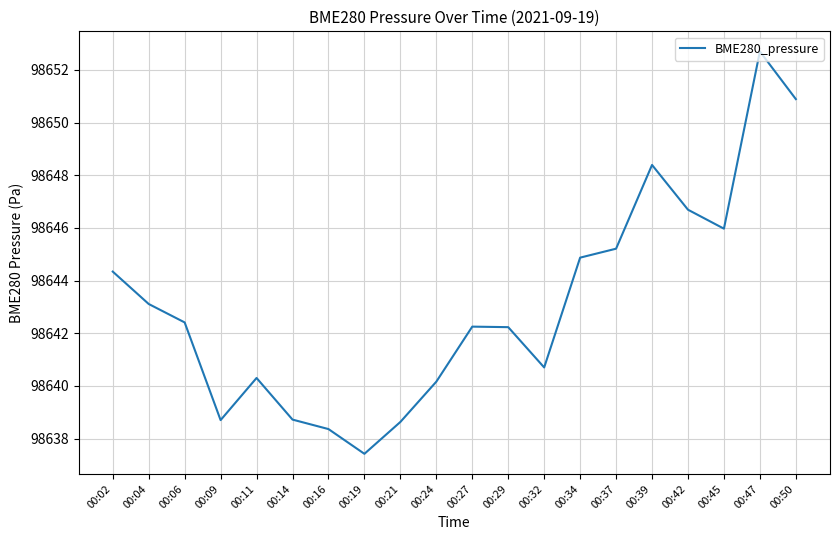

Which label corresponds to the smallest value in the chart?

00:19